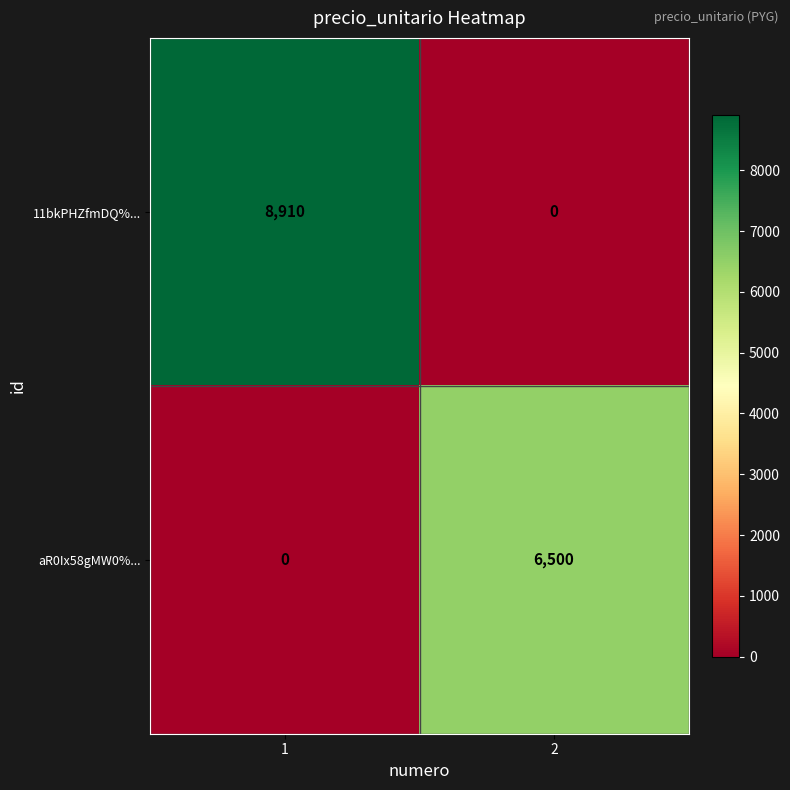

Is the value of aR0Ix58gMW0%... at 2 greater than the value of 11bkPHZfmDQ%... at 2?

Yes